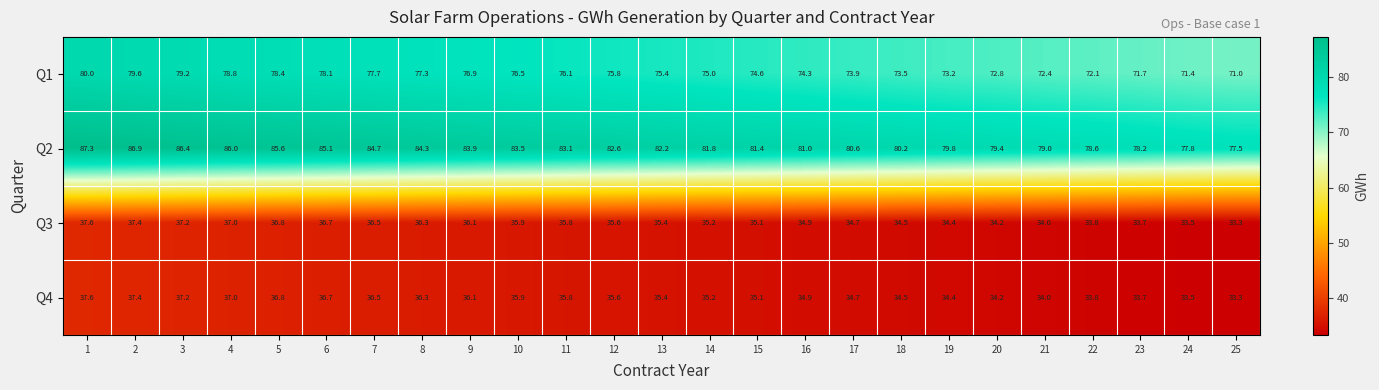

The Q1 series shows 44.2 at 6. True or false?

False